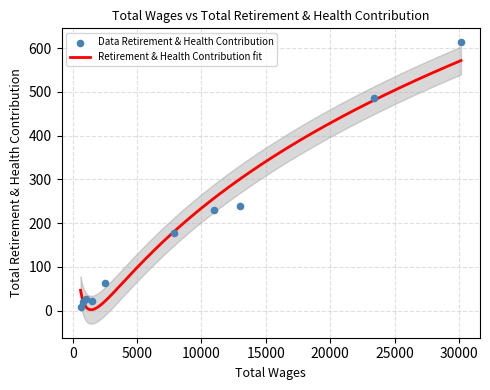

What is the maximum value for Retirement & Health Contribution fit?

571.5